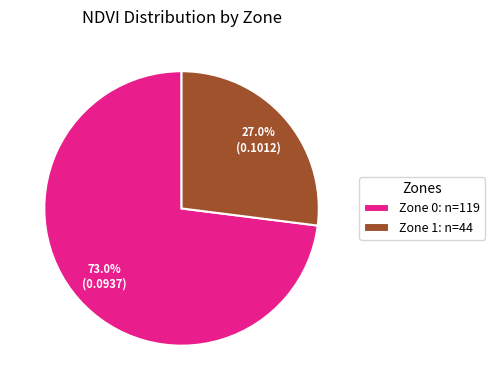

Count the number of slices in the pie.

2